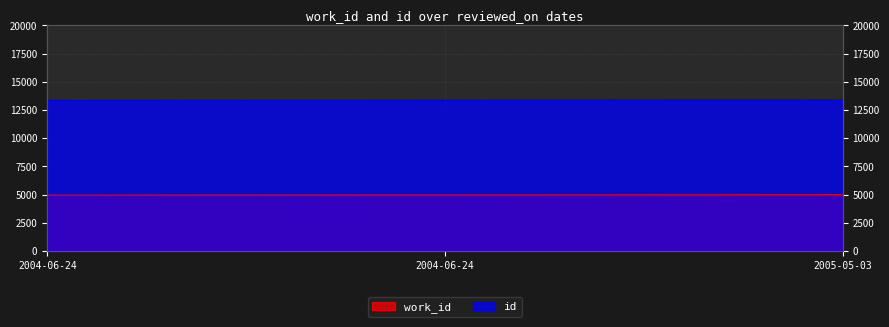

What is the total value across all series at 2004-06-24?

18323